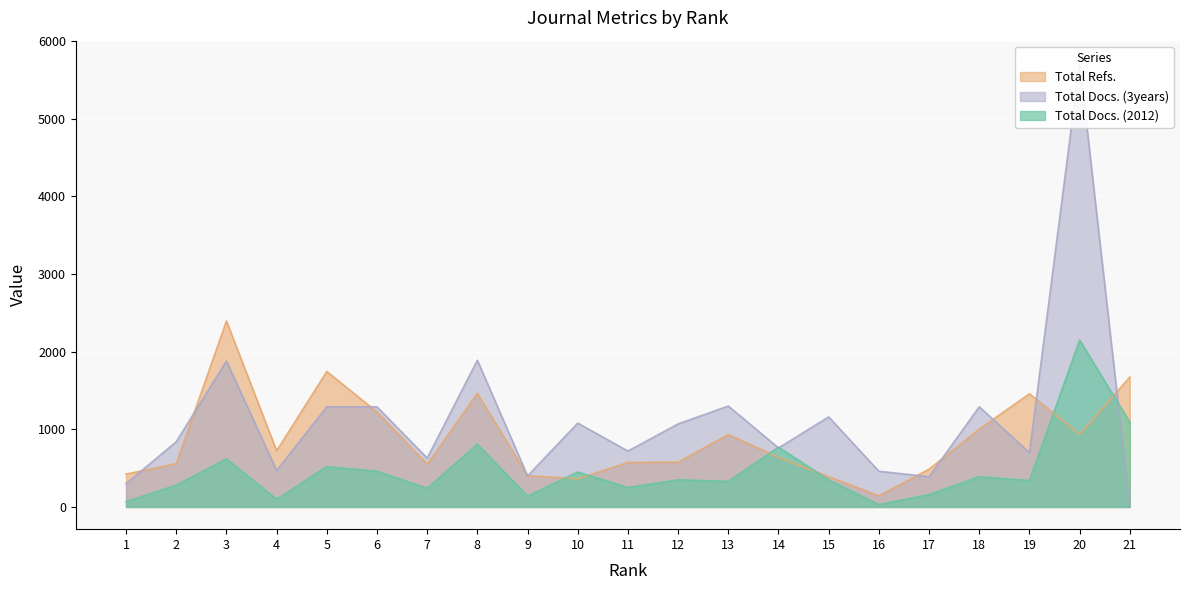

What is the difference between the maximum and minimum values in the Total Docs. (2012) series?

2120